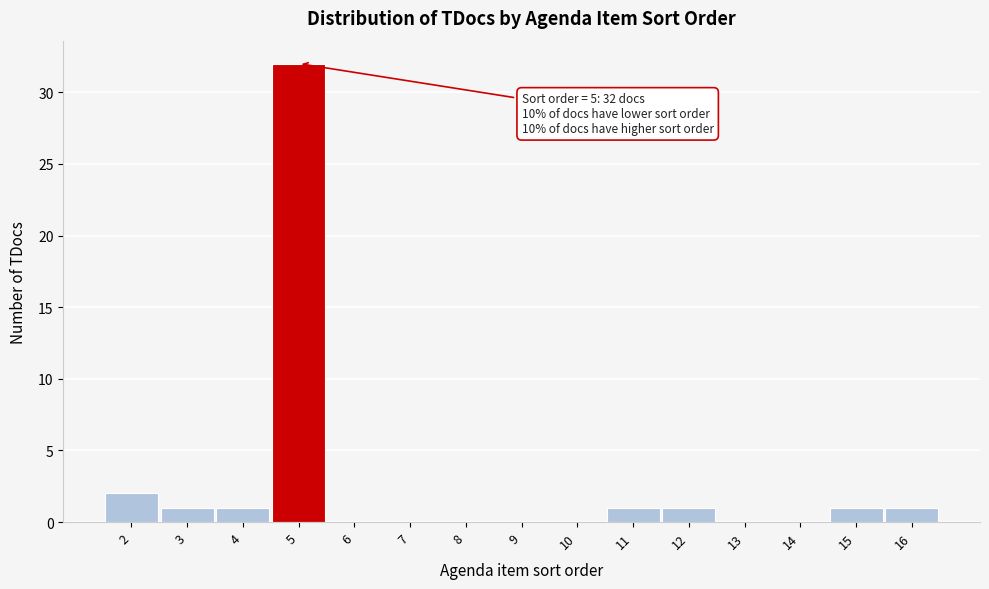

Over which range of the x-axis is the bar tallest?

4.5 to 5.5